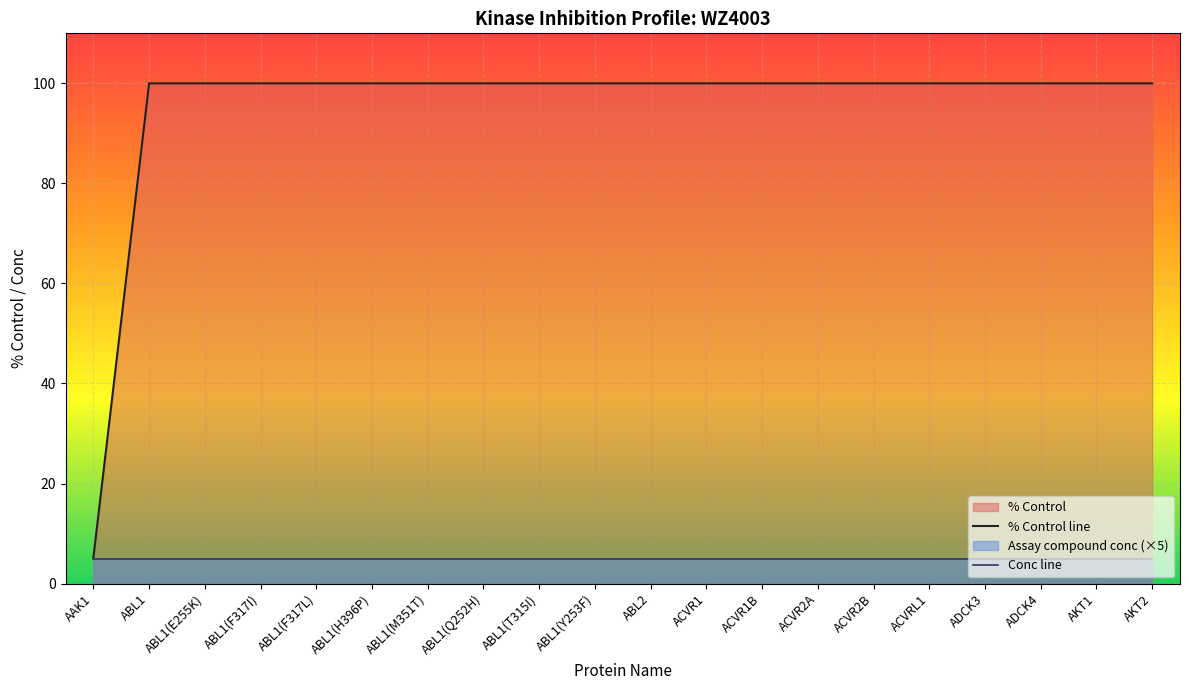

True or false: % Control line has a value of 100.0 at ACVR2B.

True